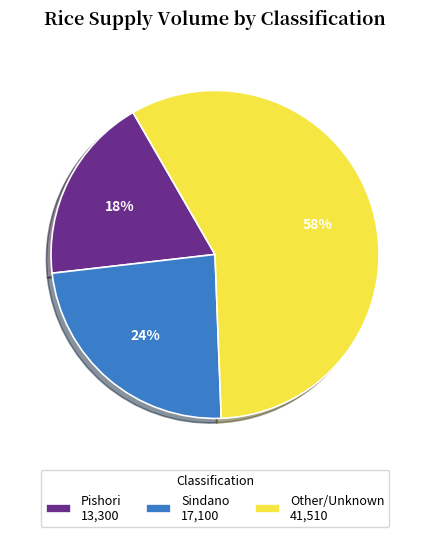

What is the largest slice in the pie chart?

Other/Unknown 41,510